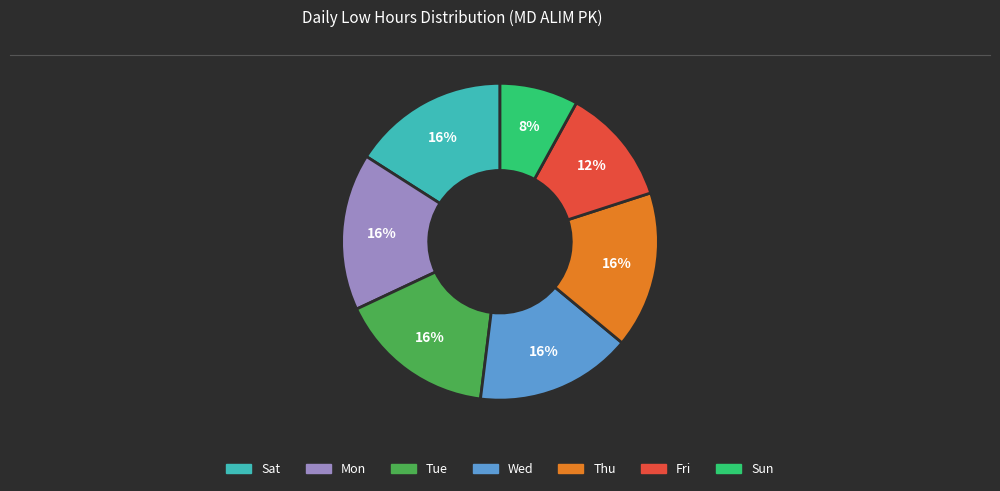

To the nearest percent, what is the average slice percentage?

14%